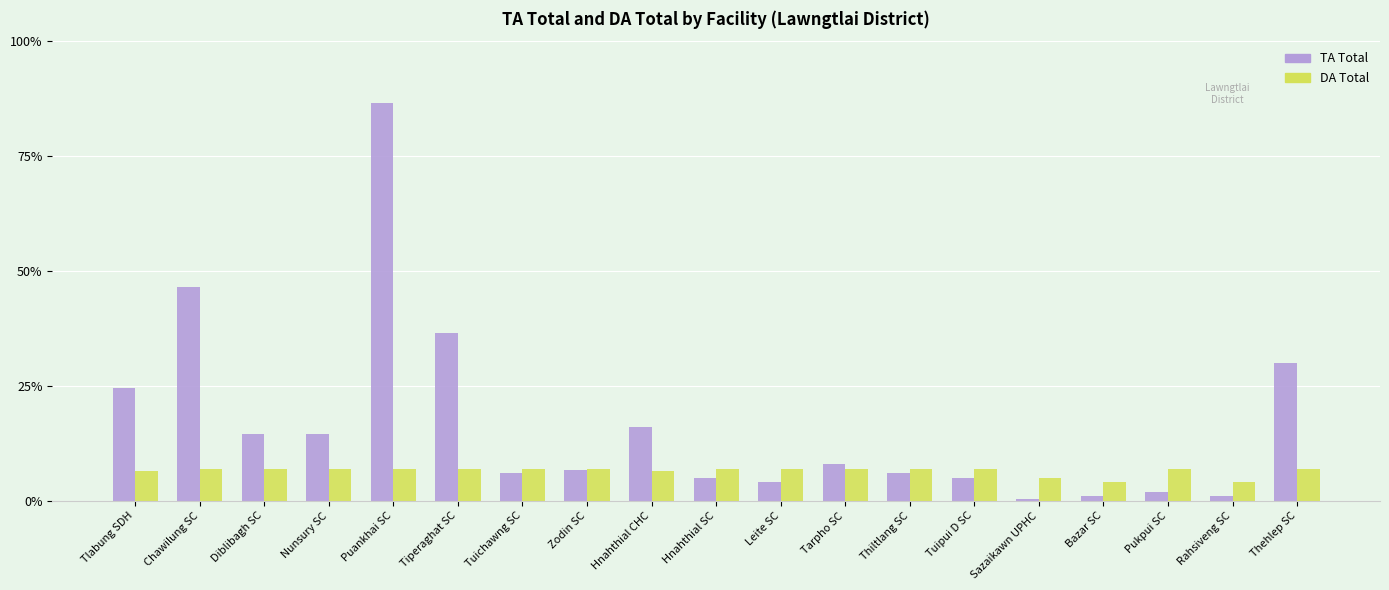

At Nunsury SC, list the series in order from largest to smallest.

TA Total, DA Total